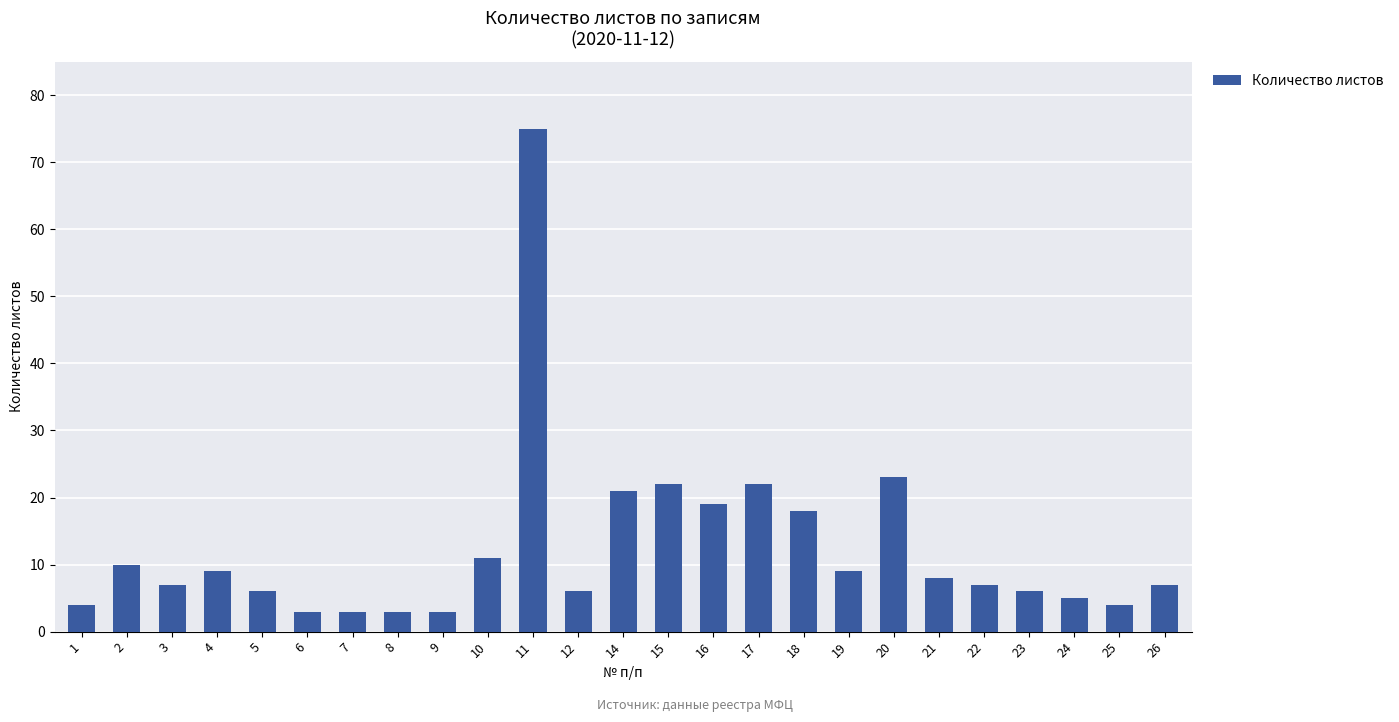

How many series are shown in this chart?

1